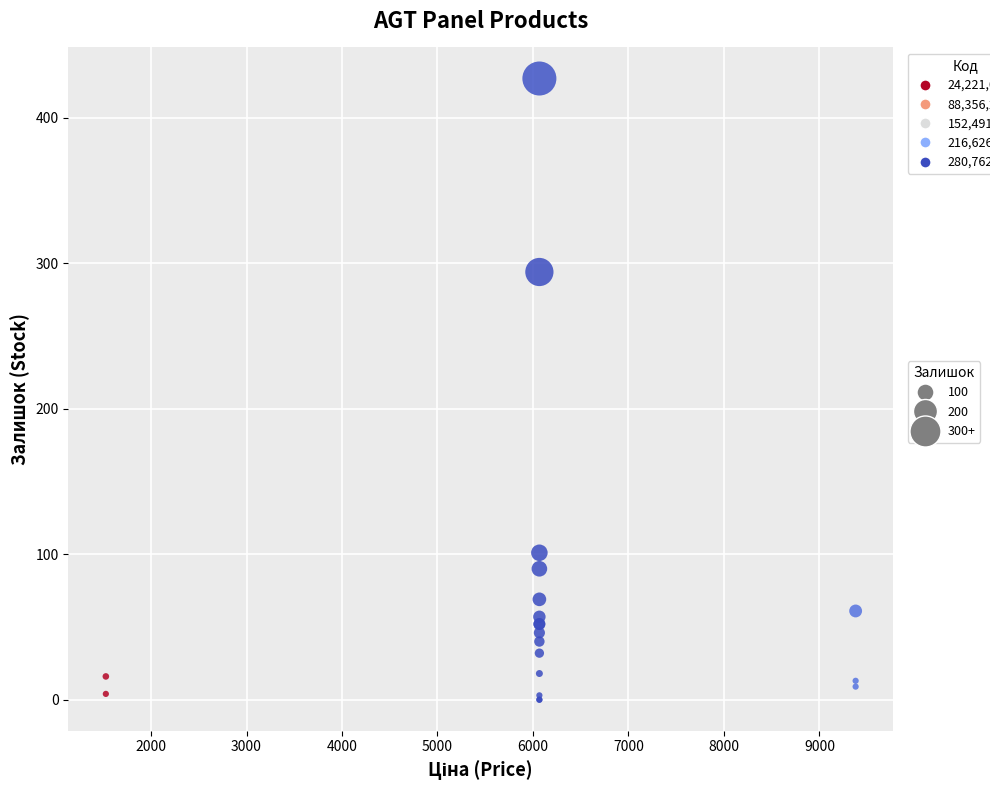

What Y value in the scatter plot is closest to 213?

294